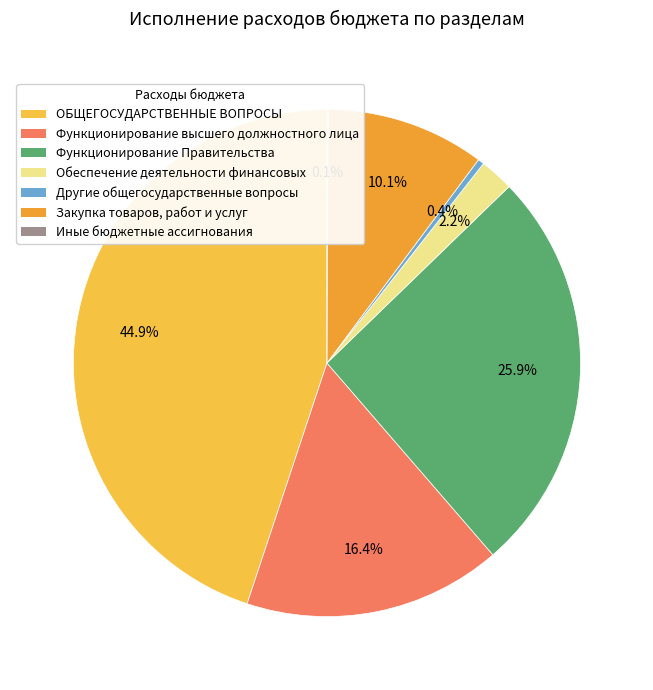

Rank the categories by value from lowest to highest.

Иные бюджетные ассигнования, Другие общегосударственные вопросы, Обеспечение деятельности финансовых органов, Закупка товаров, работ и услуг, Функционирование высшего должностного лица, Функционирование Правительства, ОБЩЕГОСУДАРСТВЕННЫЕ ВОПРОСЫ